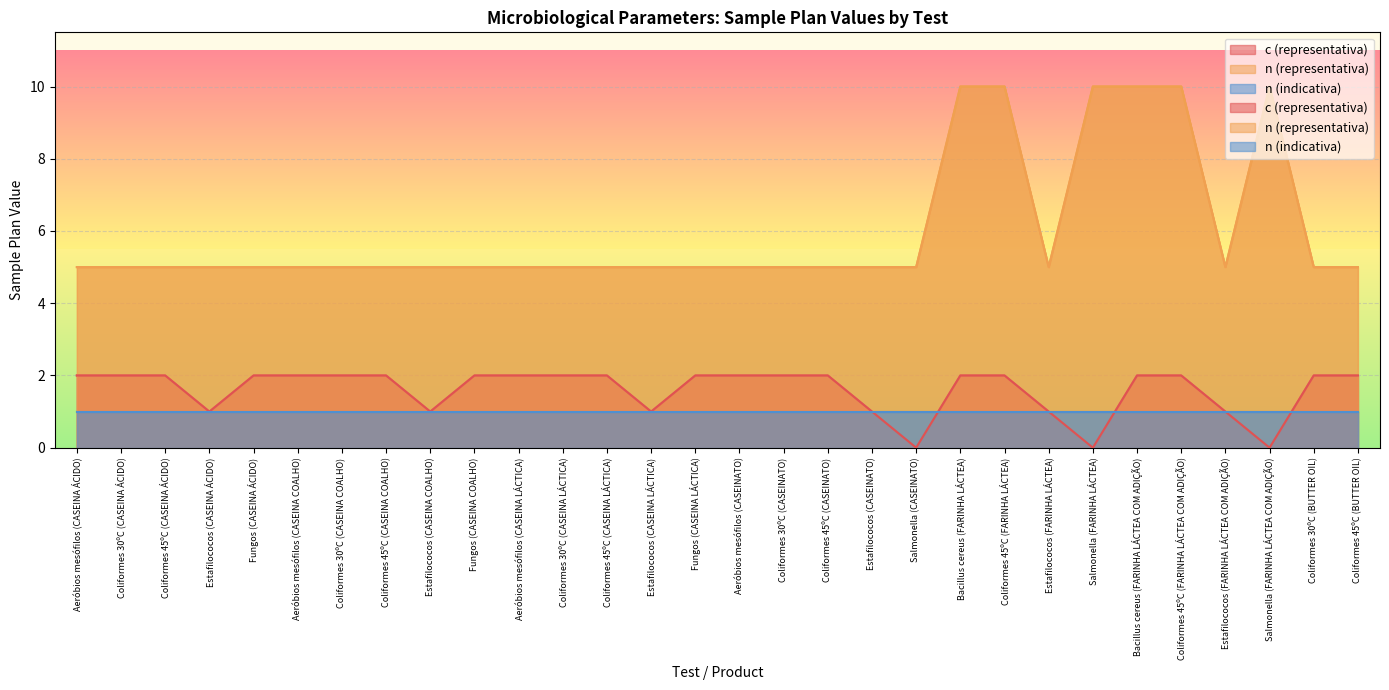

List the series in order of their peak value, lowest first.

c (representativa), n (representativa)